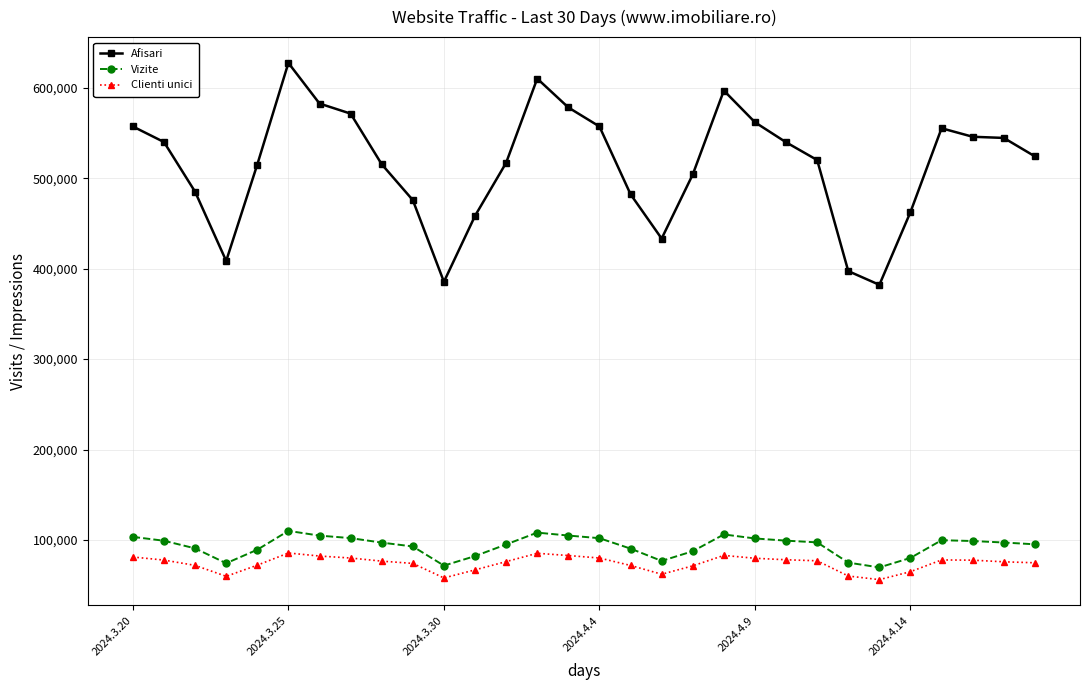

Which series has the largest range (max minus min)?

Afisari